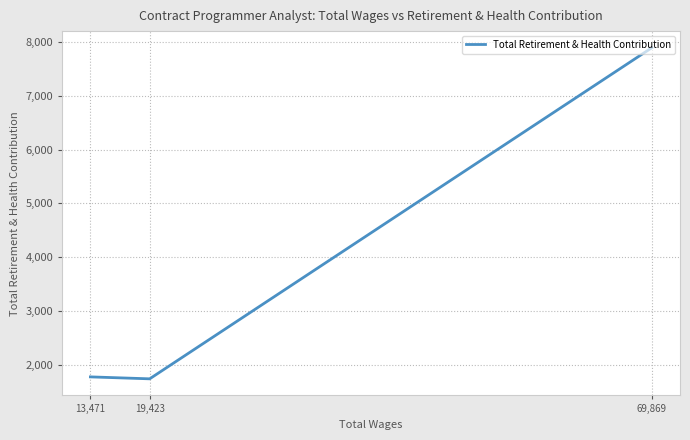

List the labels in order of value, smallest first.

19,423, 13,471, 69,869